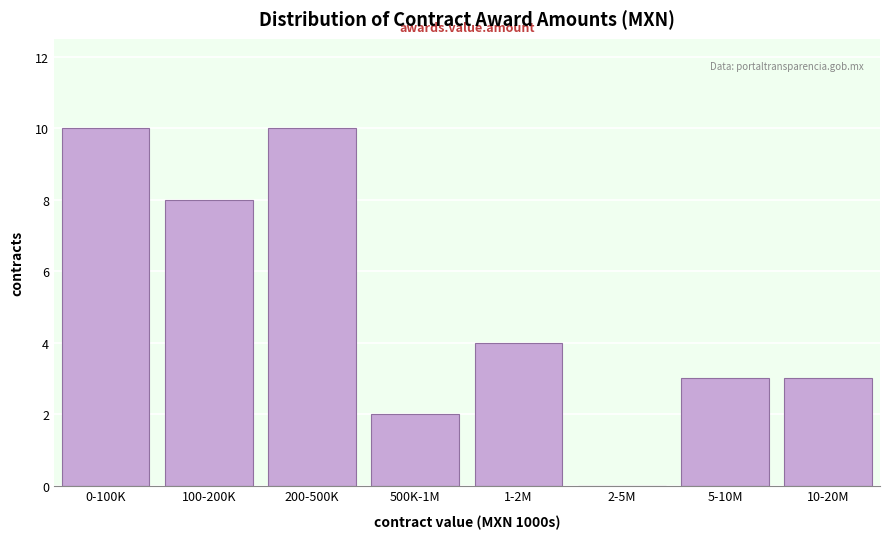

Reading right to left, list all the values displayed in this chart.

10-20M=3	5-10M=3	2-5M=0	1-2M=4	500K-1M=2	200-500K=10	100-200K=8	0-100K=10